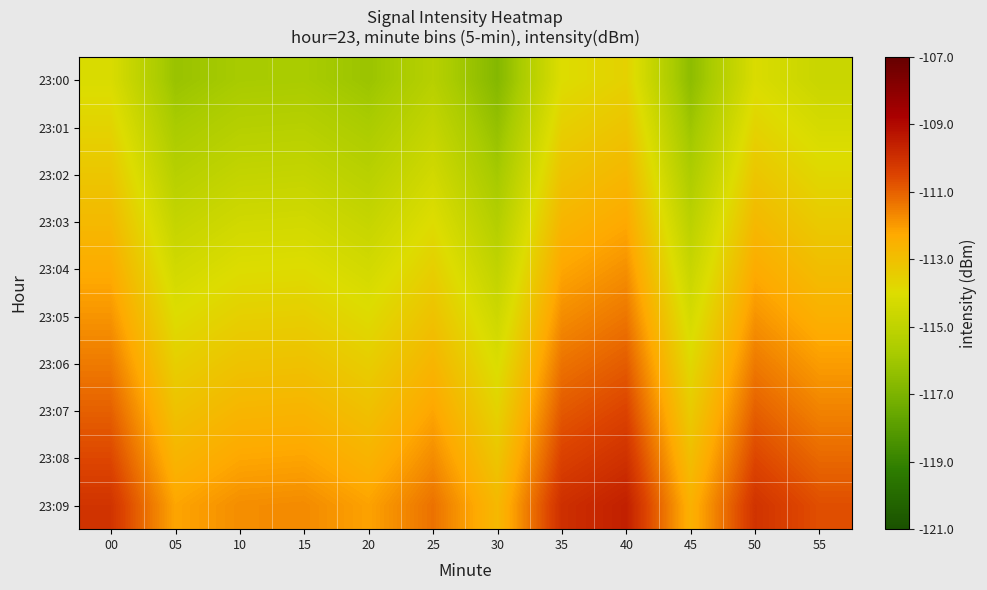

What is the total value across all series at 45?

-1145.0